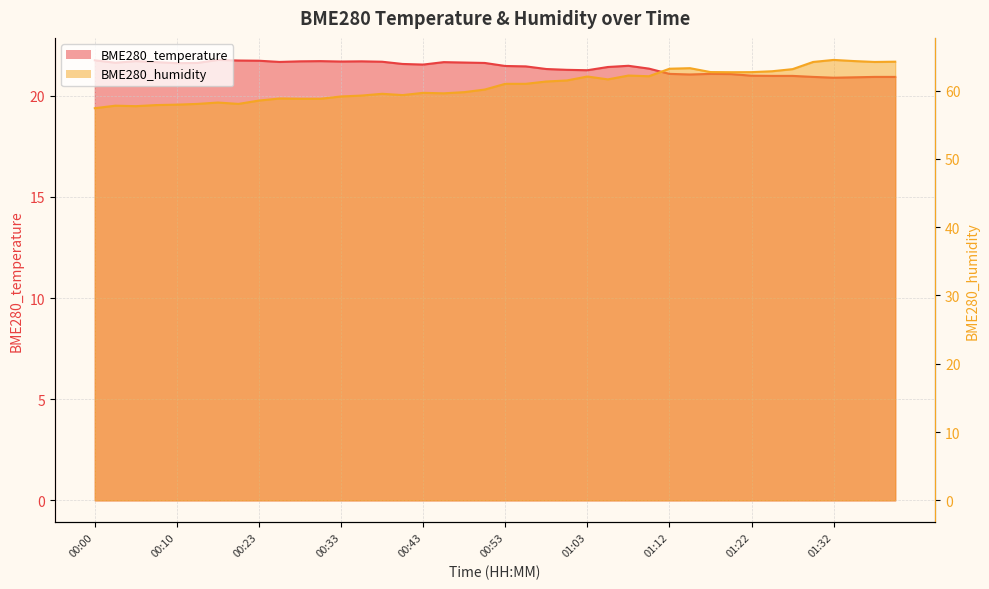

Which series changed the most between 00:05 and 01:30?

BME280_humidity